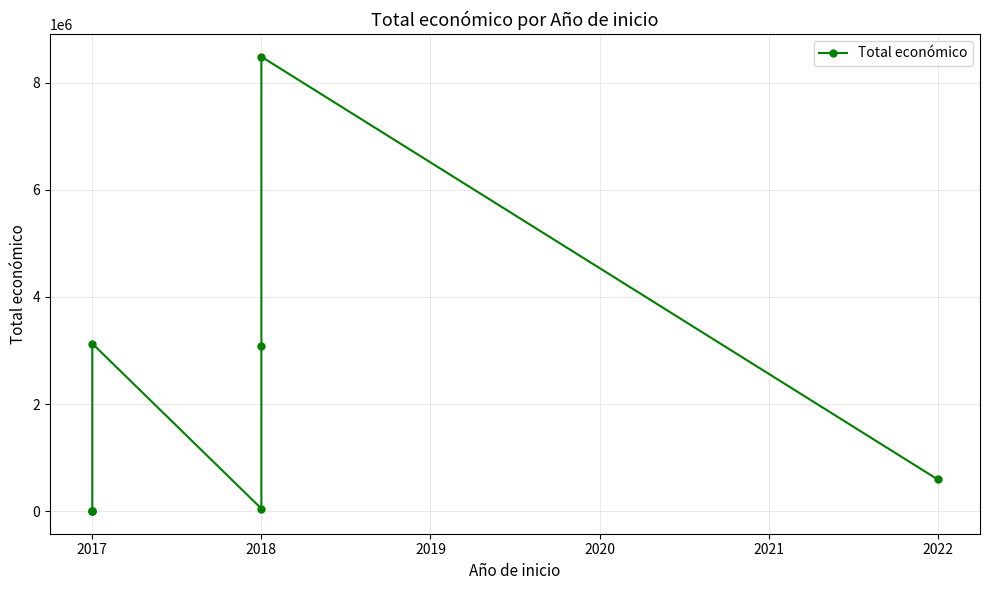

Reading right to left, extract all data points from this chart.

594138	8484999	3079833	49342	3130699	5000	5000	5000